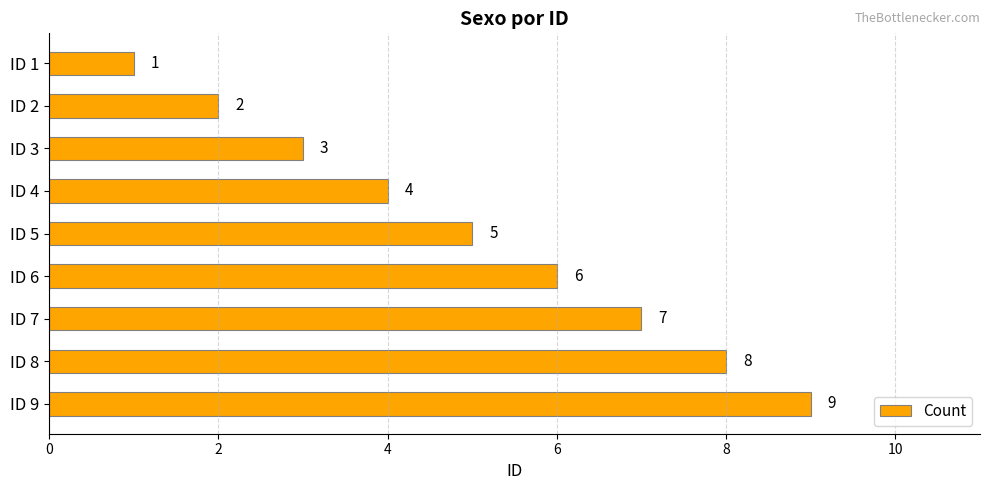

Where is the data nearest to the value 5?

ID 5